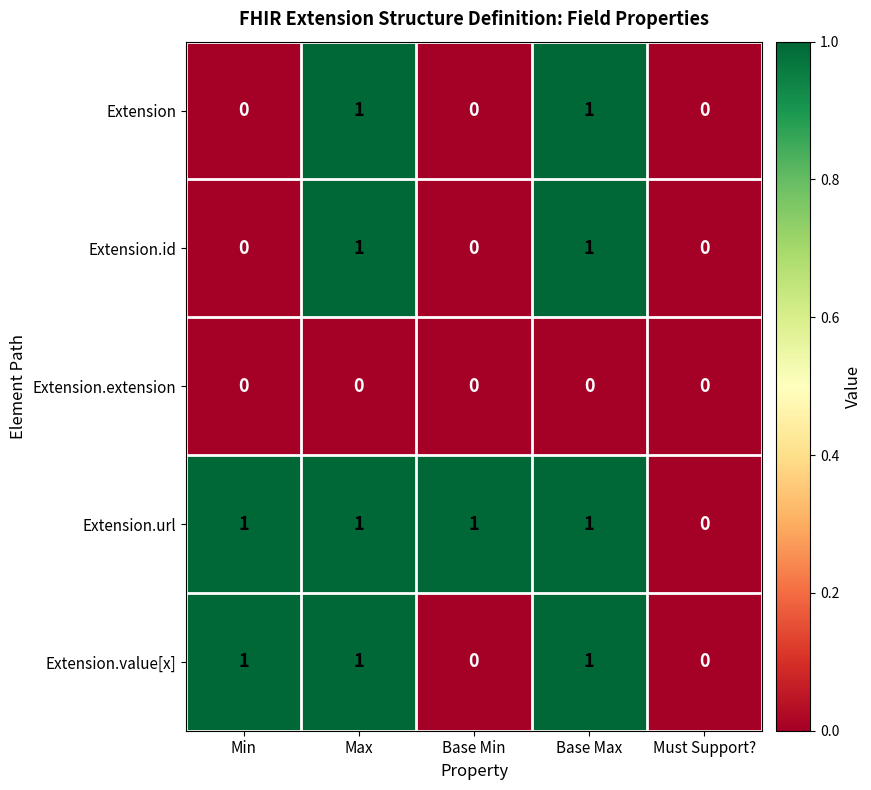

Which has a higher value, Min or Base Min?

Min